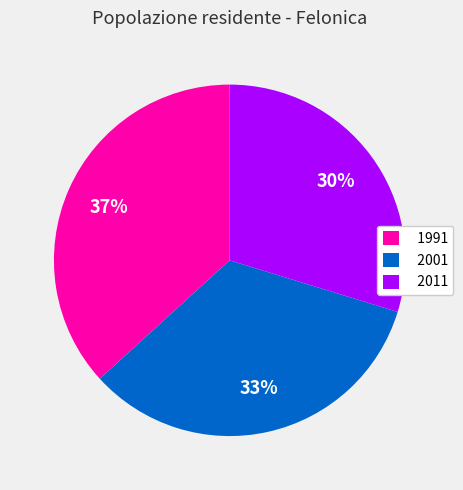

To the nearest percent, what is the combined percentage of 2001 and 2011?

63%